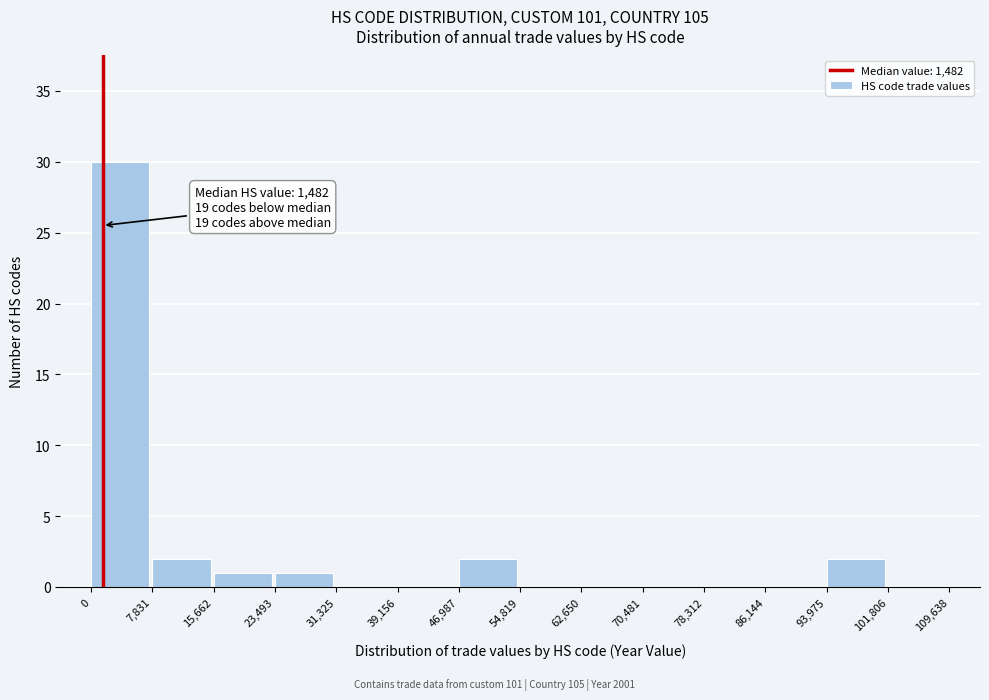

Which range on the x-axis has the tallest bar?

0 to 7,831